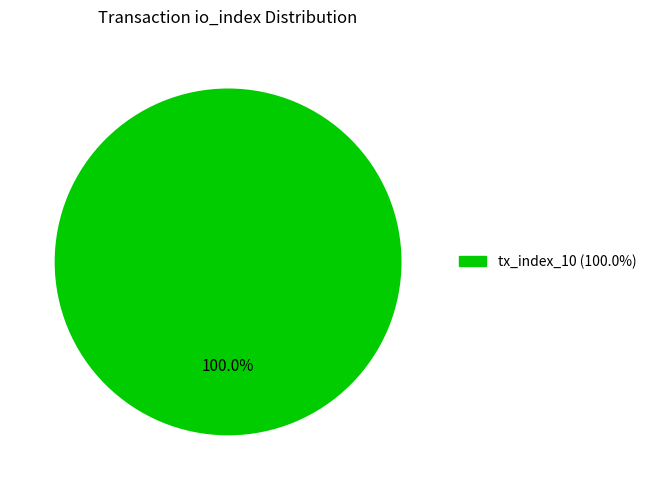

Rank the categories by value from highest to lowest.

tx_index_10 (100.0%)